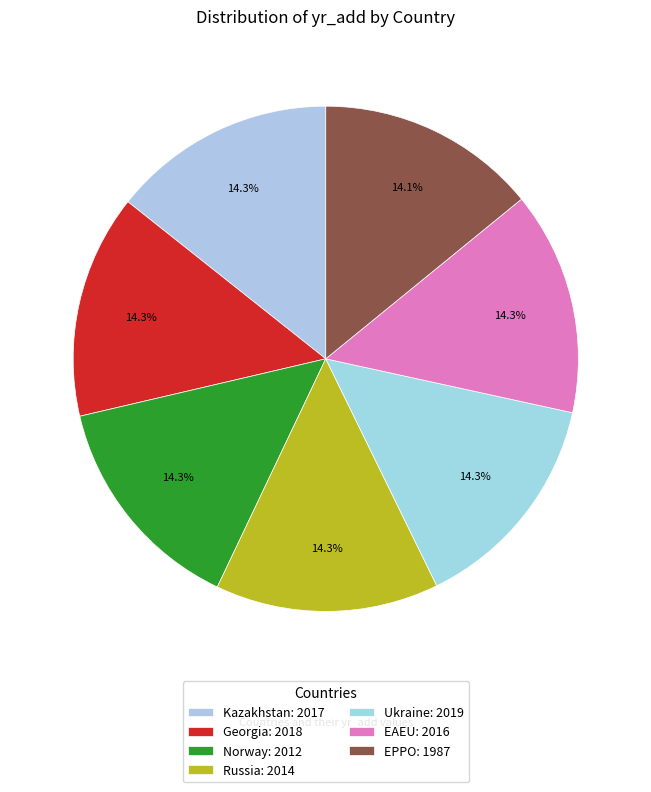

The Ukraine slice represents 14% of the pie. True or false?

True